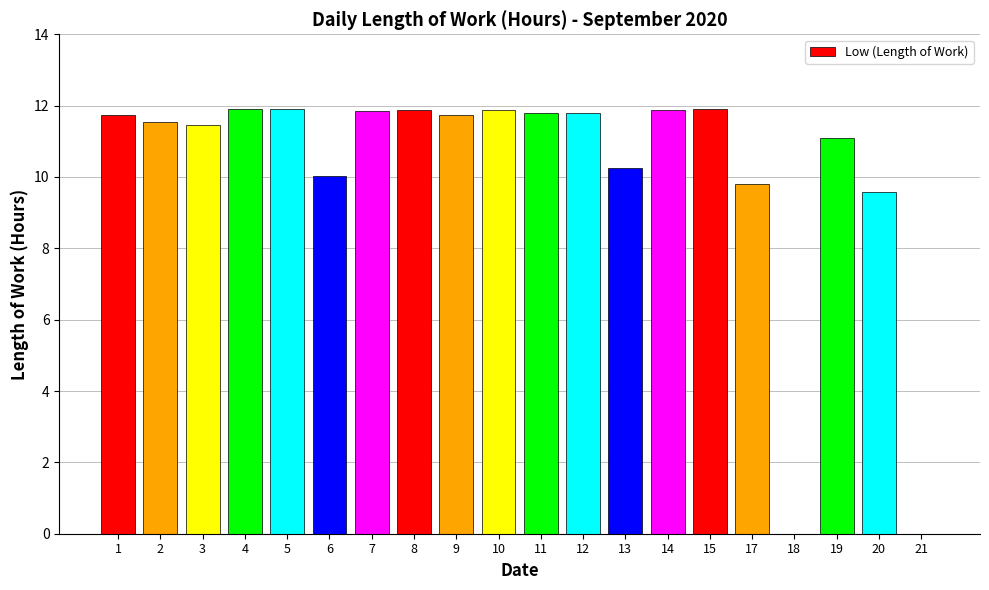

What is the sum of all values?

204.1